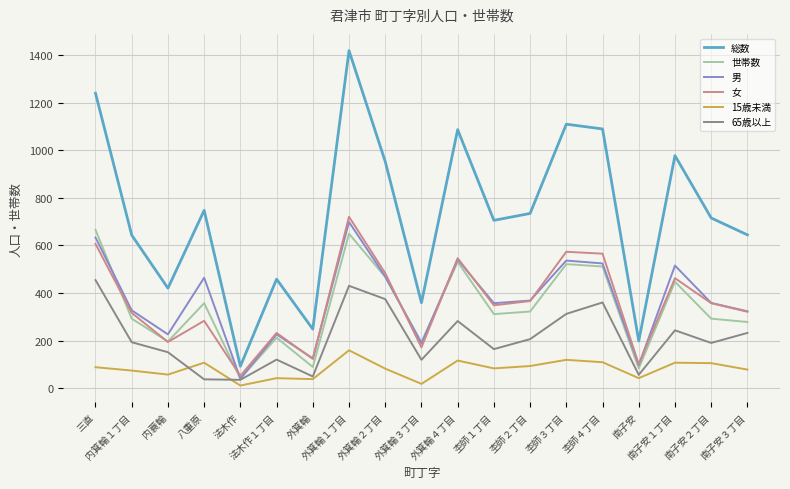

At which category is the sum across all series the highest?

外箕輪１丁目